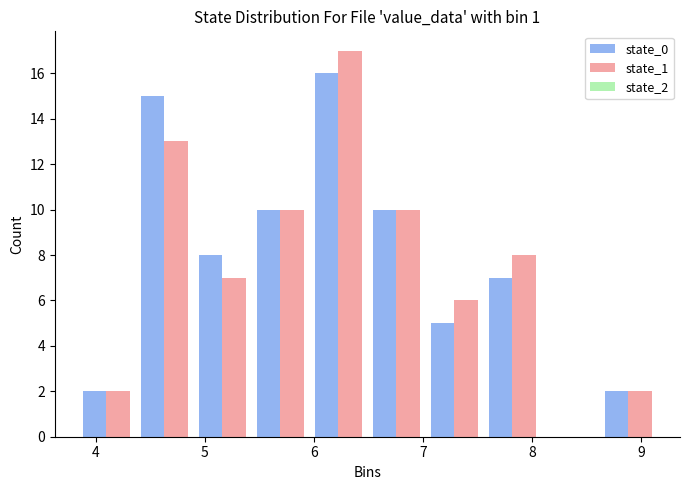

In the state_1 series, which range on the x-axis has the tallest bar?

6.0 to 6.5